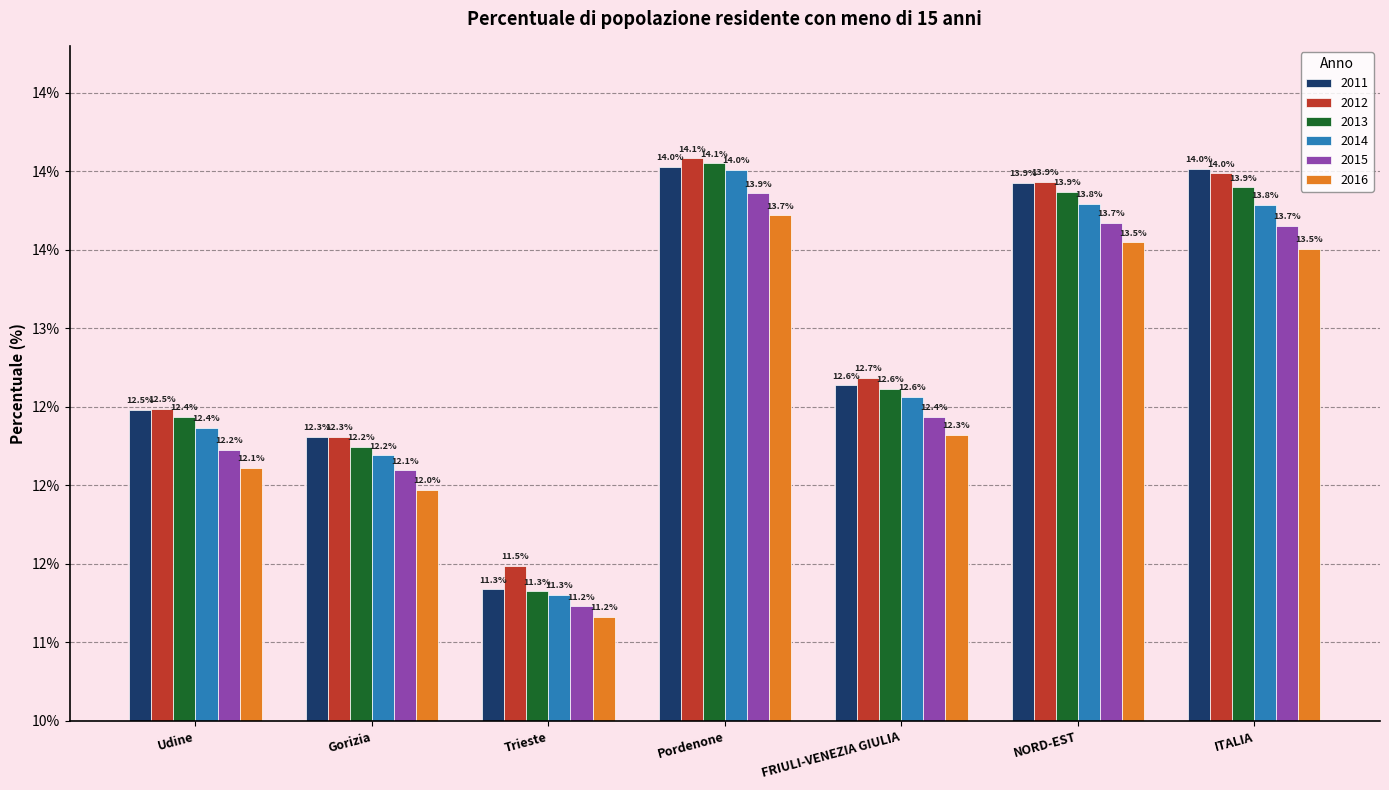

What are all the series names shown in the legend?

2011, 2012, 2013, 2014, 2015, 2016